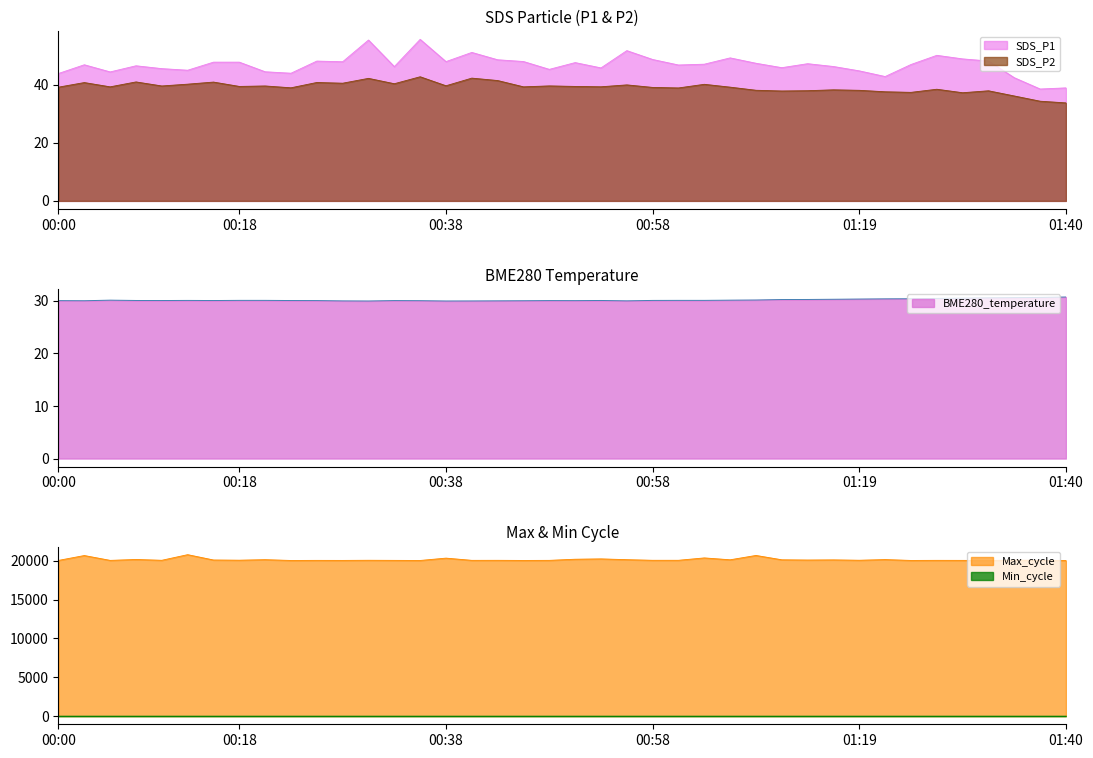

What is the minimum value for SDS_P2?

33.8